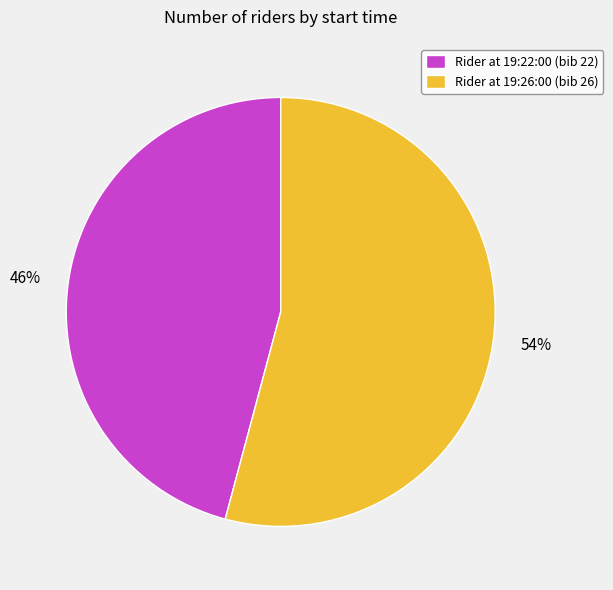

Which slice is the largest?

Rider at 19:26:00 (bib 26)